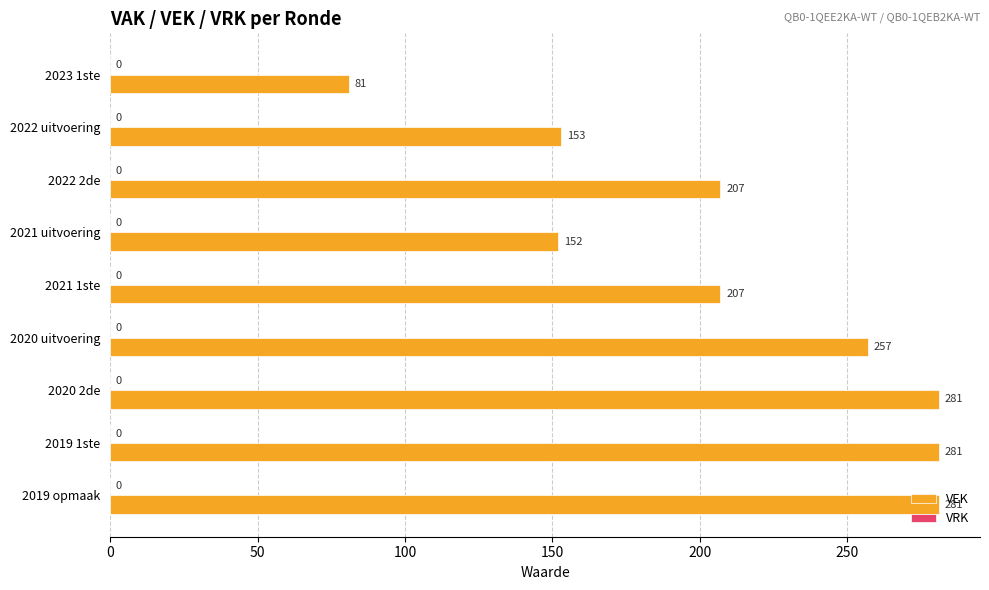

What position from the top is 2022 uitvoering?

2